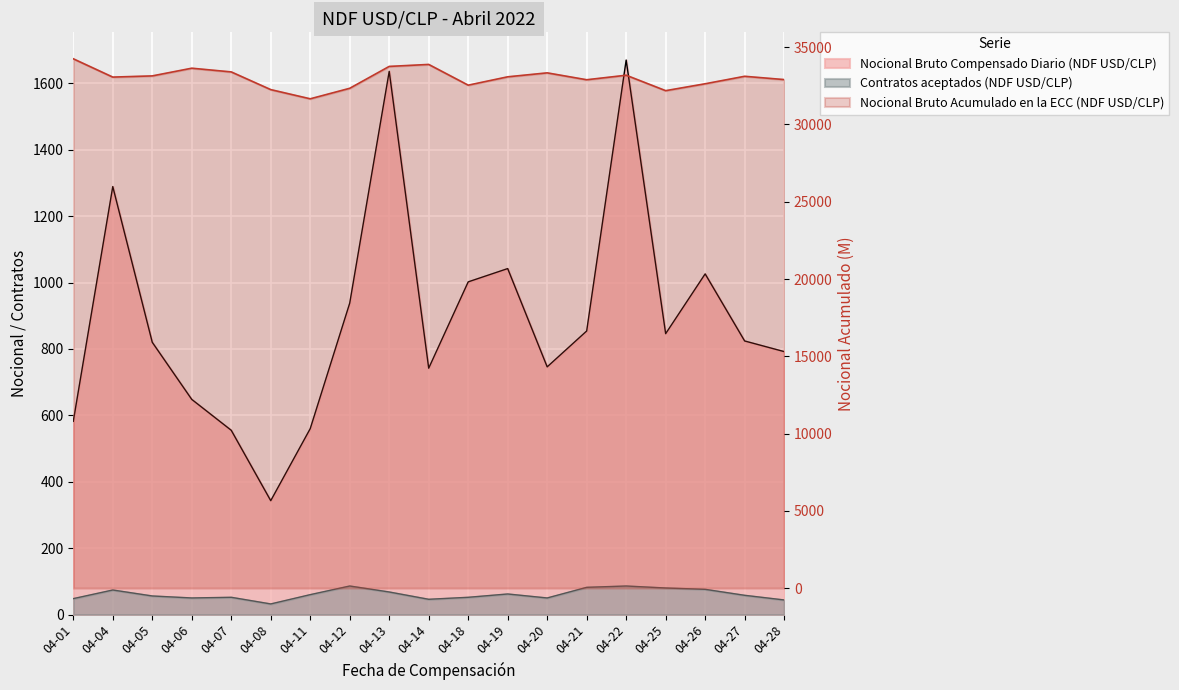

The value of Nocional Bruto Compensado Diario (NDF USD/CLP) at 04-01 is 582.0. True or false?

True